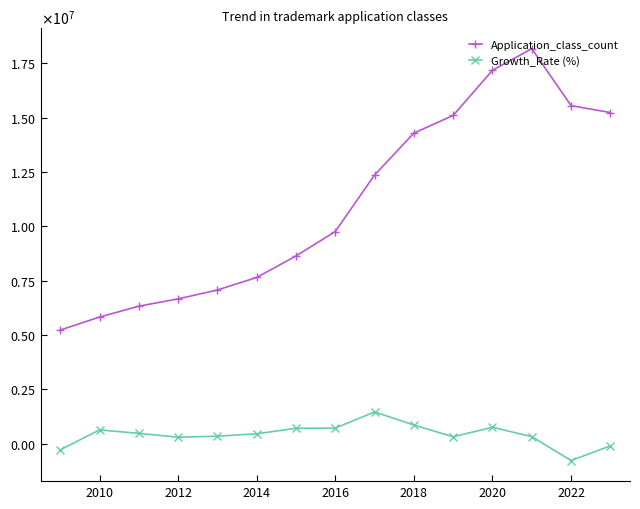

What are all the series names shown in the legend?

Application_class_count, Growth_Rate (%)